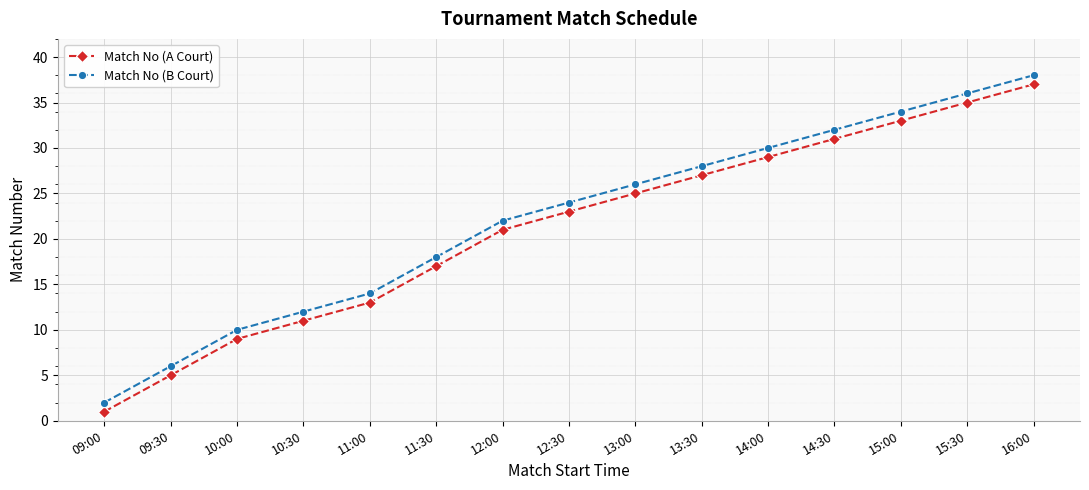

True or false: Match No (A Court) has more than 1 interior local peaks.

False